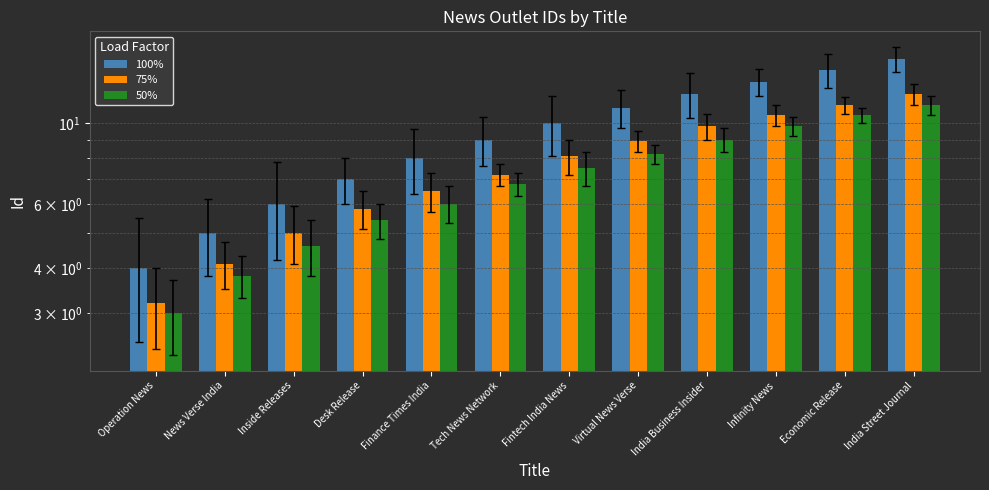

What position from the right is Virtual News Verse?

5